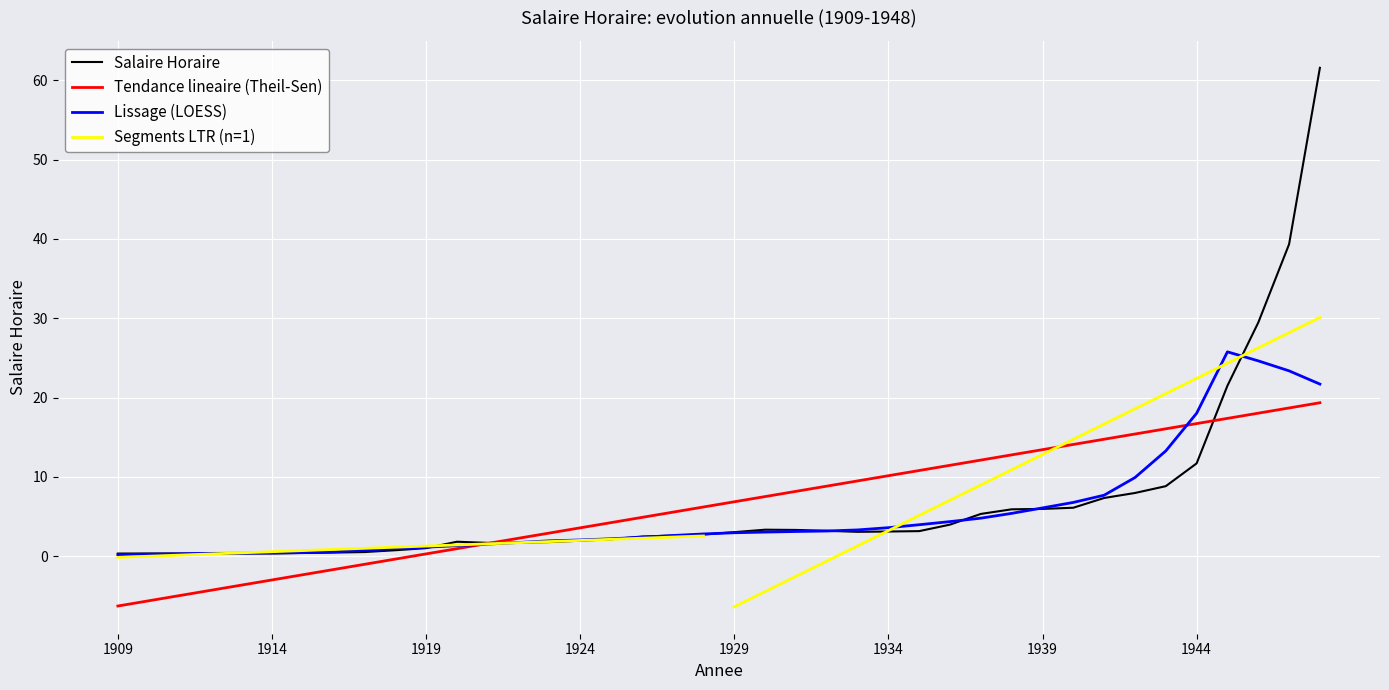

Reading right to left, extract all data points from this chart.

61.6	39.3	29.4	21.5	11.7	8.8	8.0	7.3	6.1	6.0	5.9	5.3	4.0	3.1	3.1	3.1	3.2	3.3	3.3	3.0	2.7	2.6	2.5	2.1	1.9	1.8	1.7	1.7	1.8	1.0	0.7	0.5	0.4	0.4	0.3	0.3	0.3	0.3	0.3	0.3